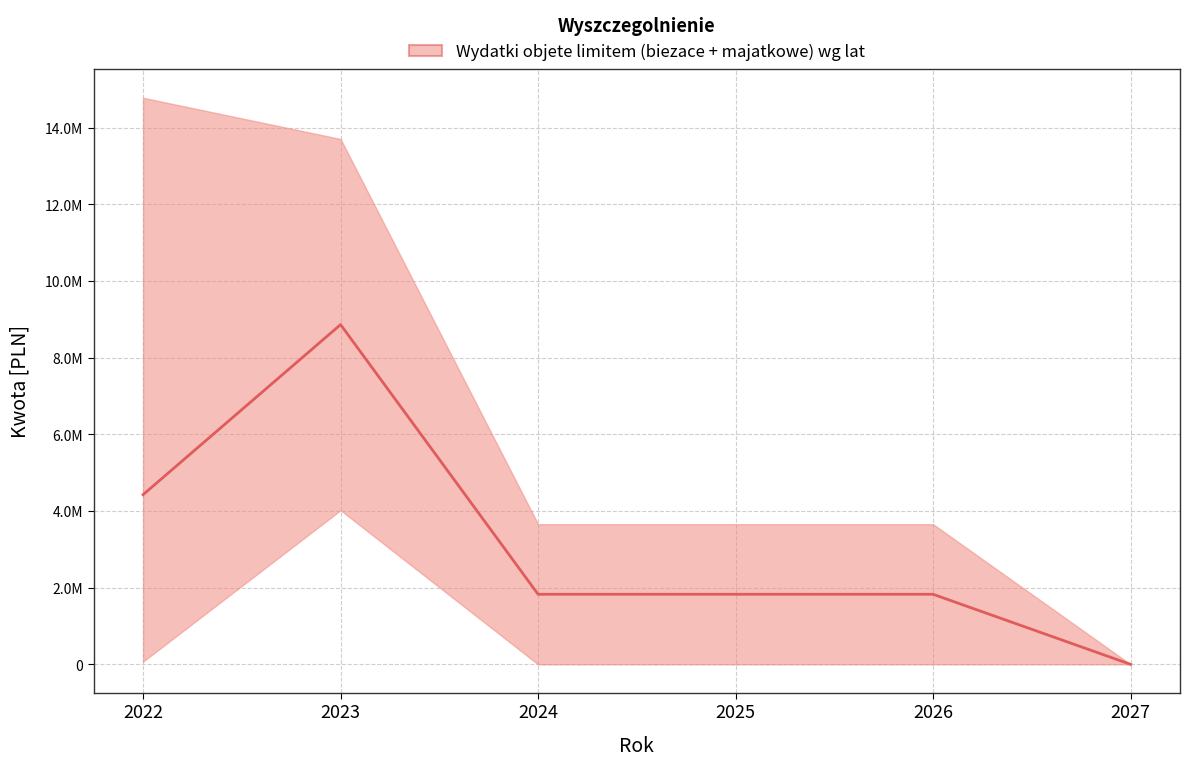

The chart shows a value of 8862591.2 at 2023. True or false?

True